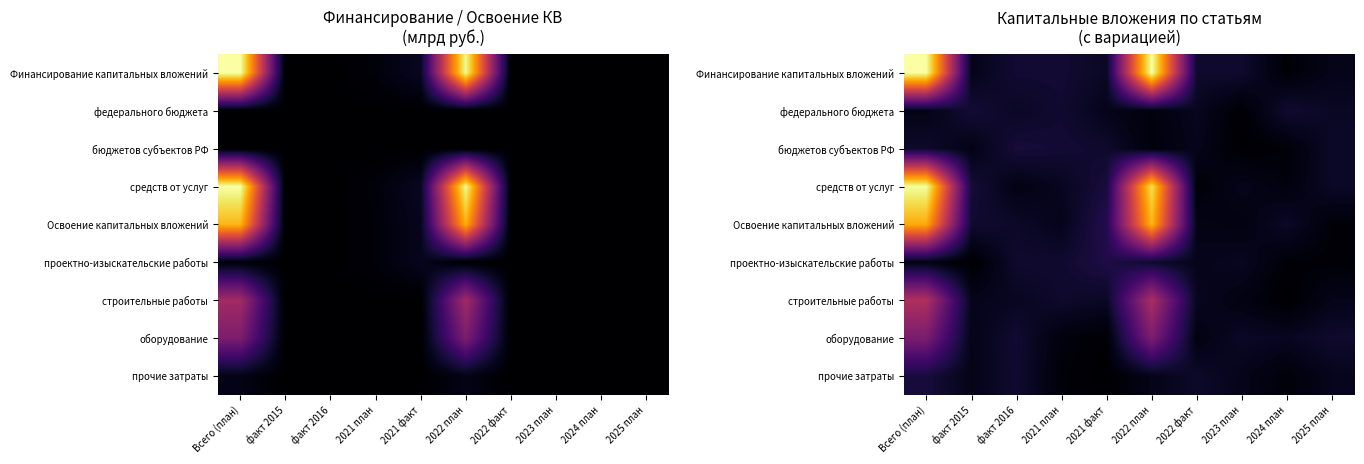

List the labels in order of оборудование value, largest first.

2022 план, Всего (план), факт 2016, 2025 план, 2023 план, 2024 план, факт 2015, 2022 факт, 2021 план, 2021 факт